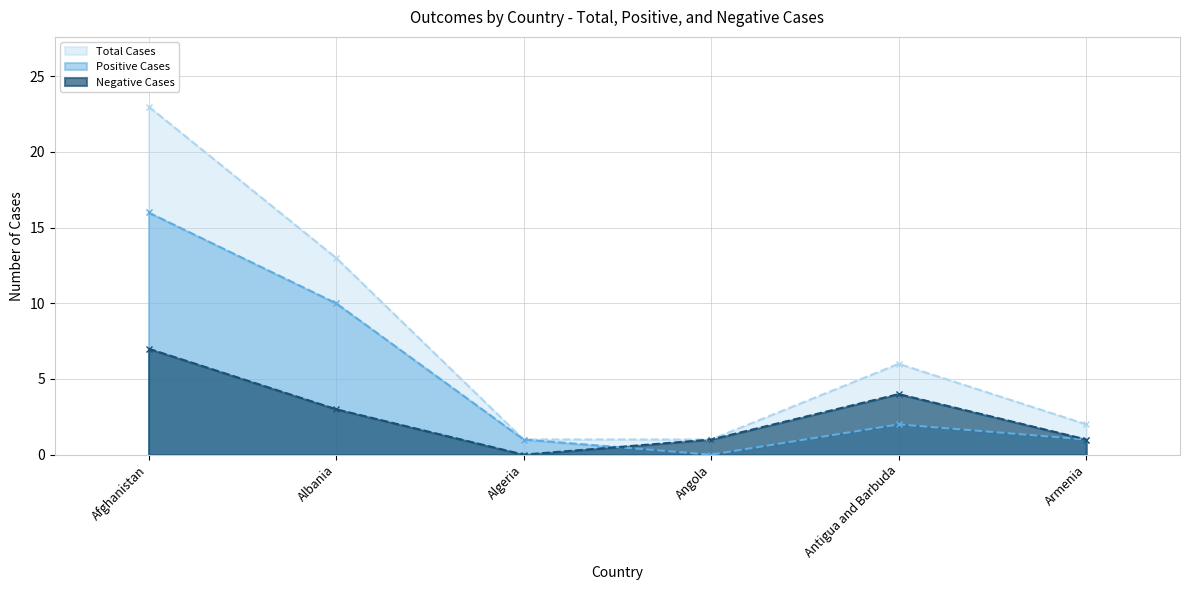

At Armenia, list the series in order from smallest to largest.

Positive Cases, Negative Cases, Total Cases